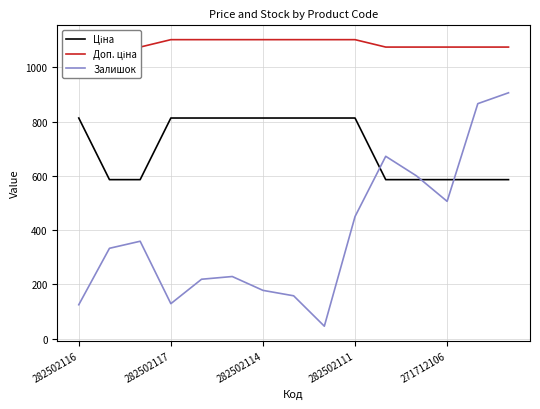

What is the approximate value of Залишок at 282502111?

450.0